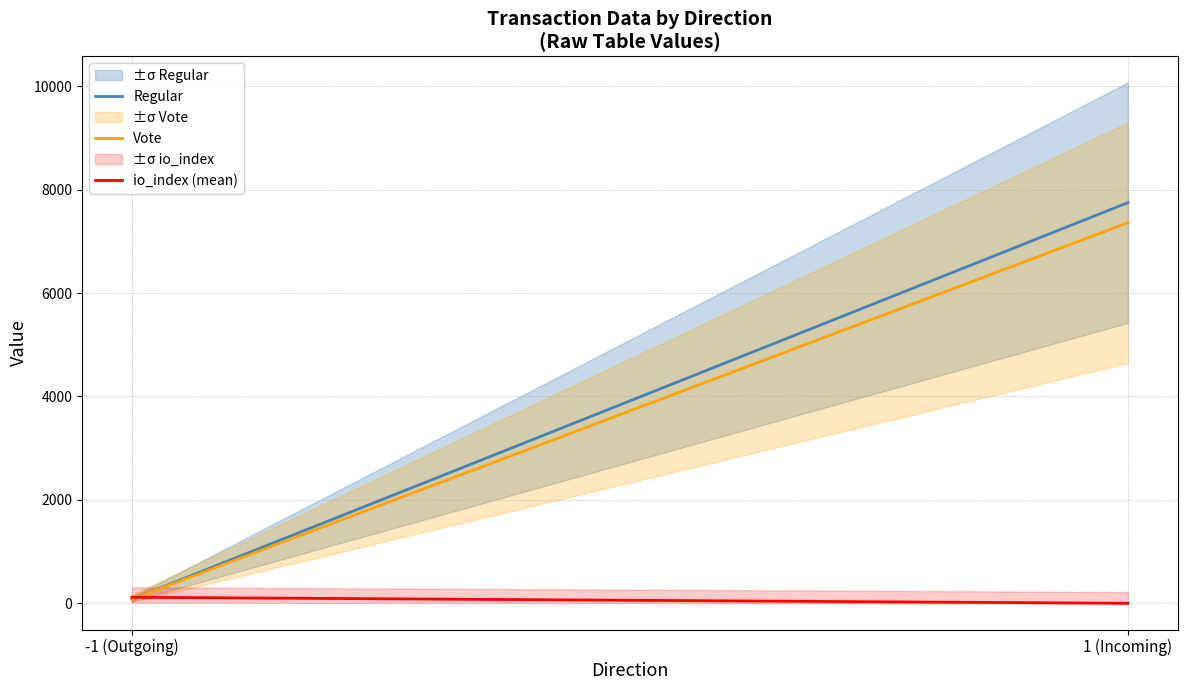

How many lines are shown in the chart?

3